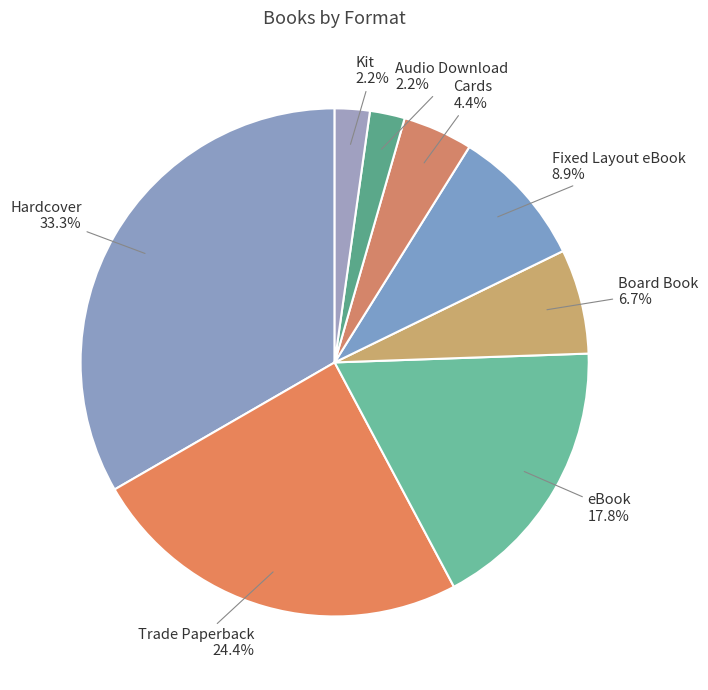

Which has a higher value, Hardcover or eBook?

Hardcover